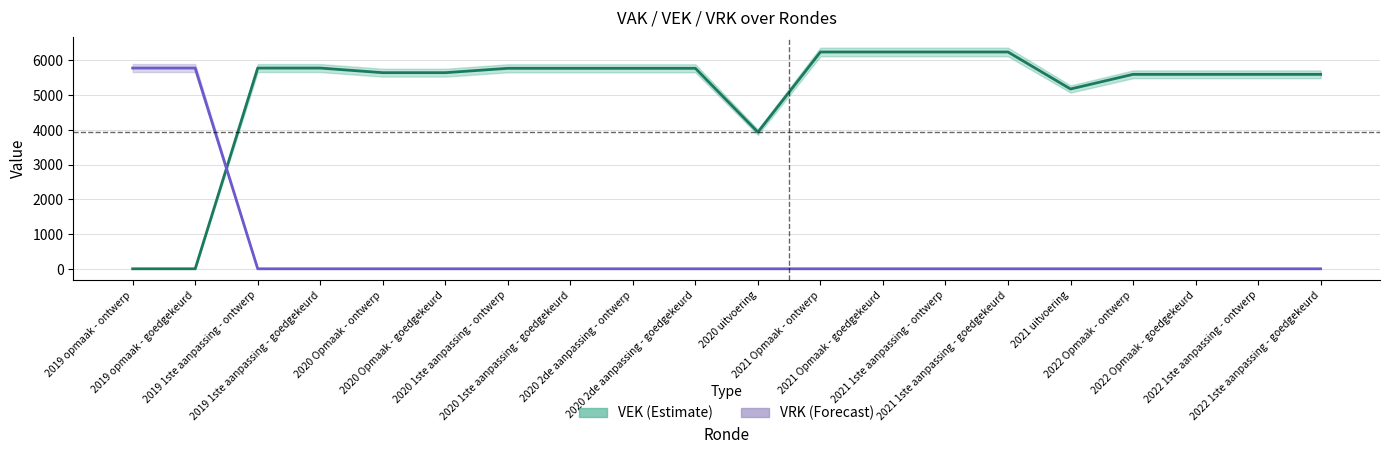

At which label does VEK first exceed 5775?

2019 1ste aanpassing - ontwerp